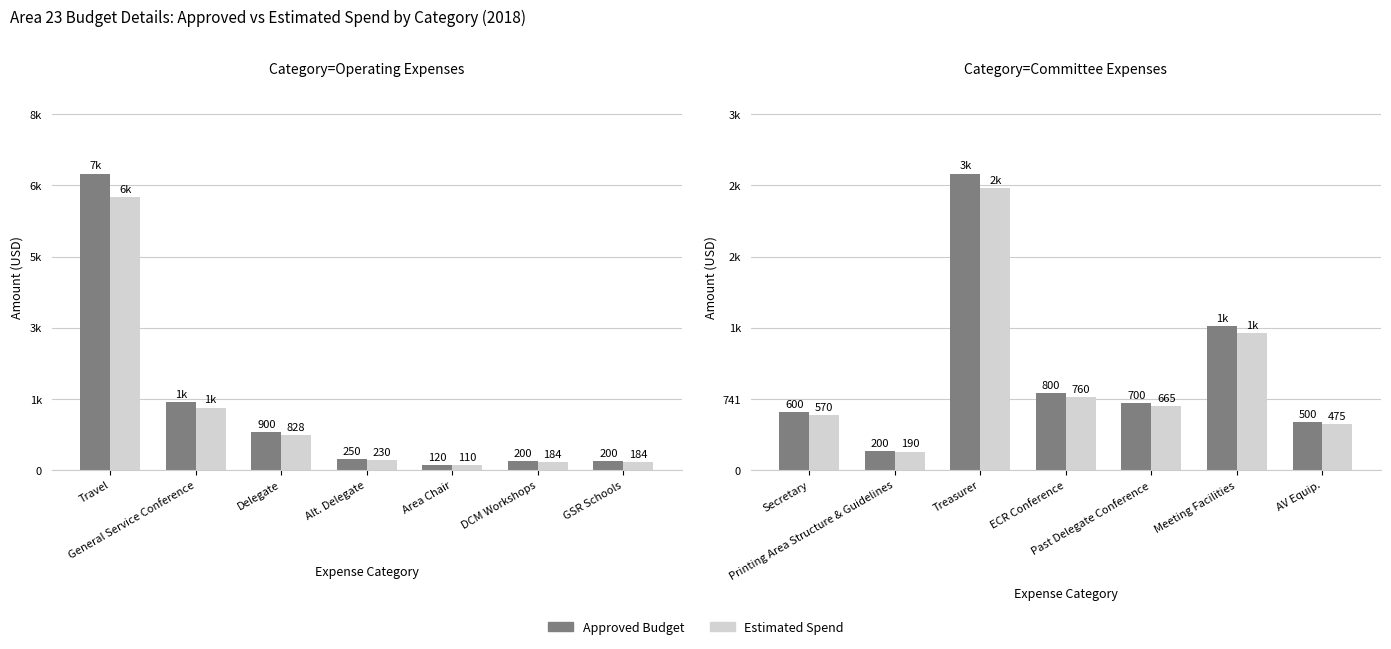

What position from the right is AV Equip.?

1